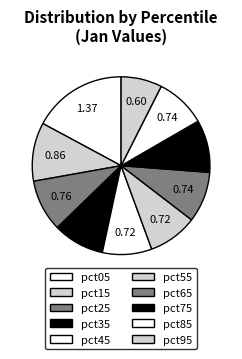

Does pct65 account for over 50% of the chart?

No